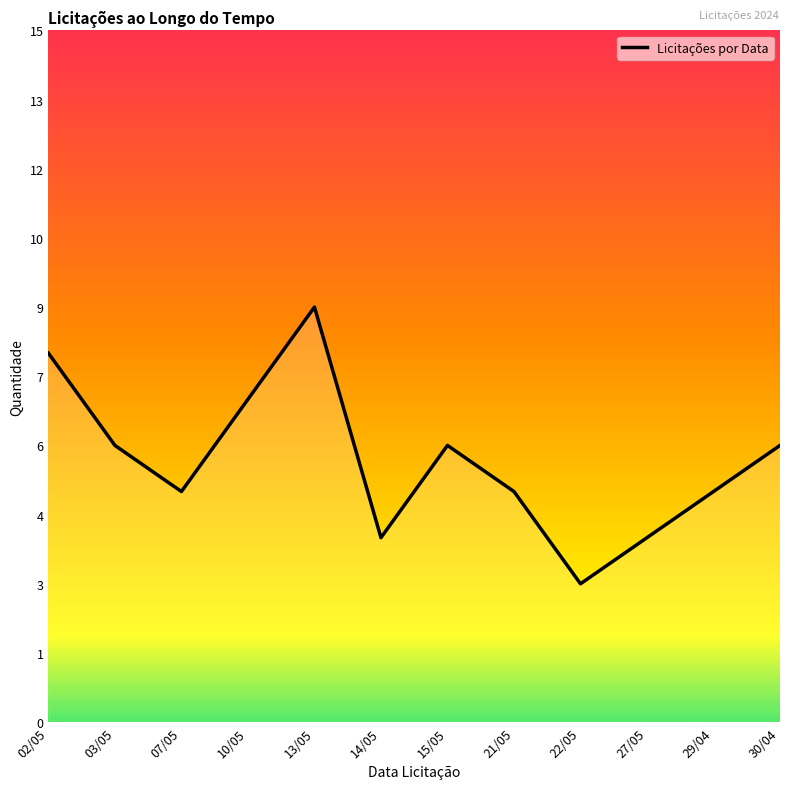

At which category does the data reach its first local valley?

07/05